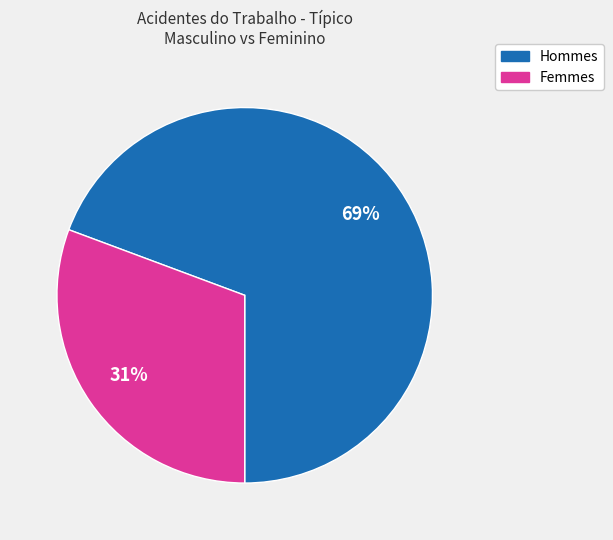

To the nearest percent, what is the average slice percentage?

50%